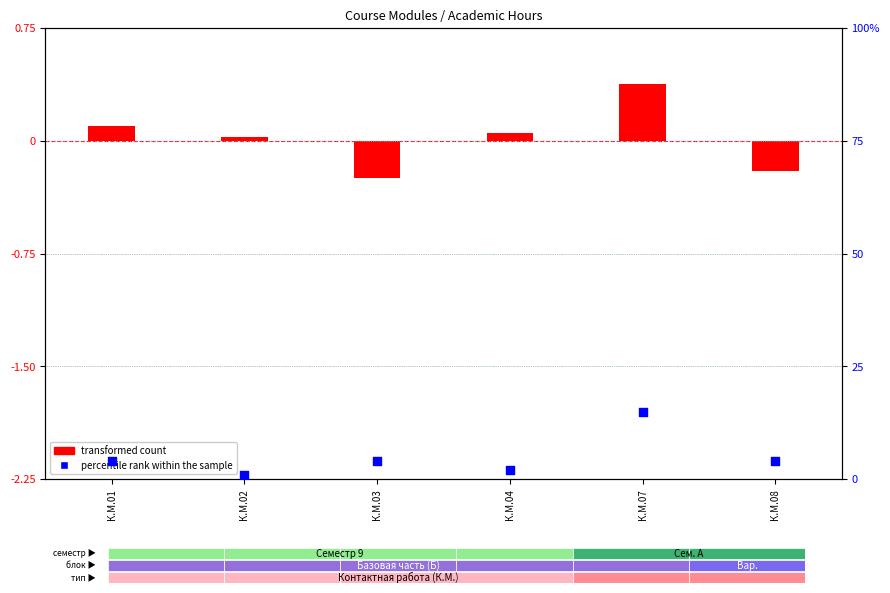

At how many categories does at least one series exceed 12?

1